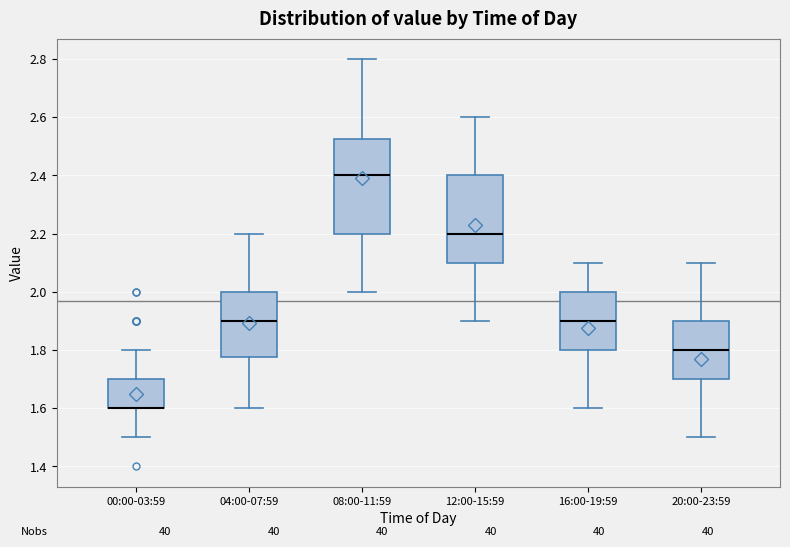

Reading left to right, read every box against the y-axis: the position of its median line, the range the box covers, and the ends of its whiskers. The values are not printed on the chart, so give them approximately, as read against the axis.

00:00-03:59: median 1.60 (drawn on the box's lower edge), box 1.60 to 1.70, whiskers 1.50 to 1.80
04:00-07:59: median 1.90, box 1.78 to 2.00, whiskers 1.60 to 2.20
08:00-11:59: median 2.40, box 2.20 to 2.52, whiskers 2.00 to 2.80
12:00-15:59: median 2.20, box 2.10 to 2.40, whiskers 1.90 to 2.60
16:00-19:59: median 1.90, box 1.80 to 2.00, whiskers 1.60 to 2.10
20:00-23:59: median 1.80, box 1.70 to 1.90, whiskers 1.50 to 2.10